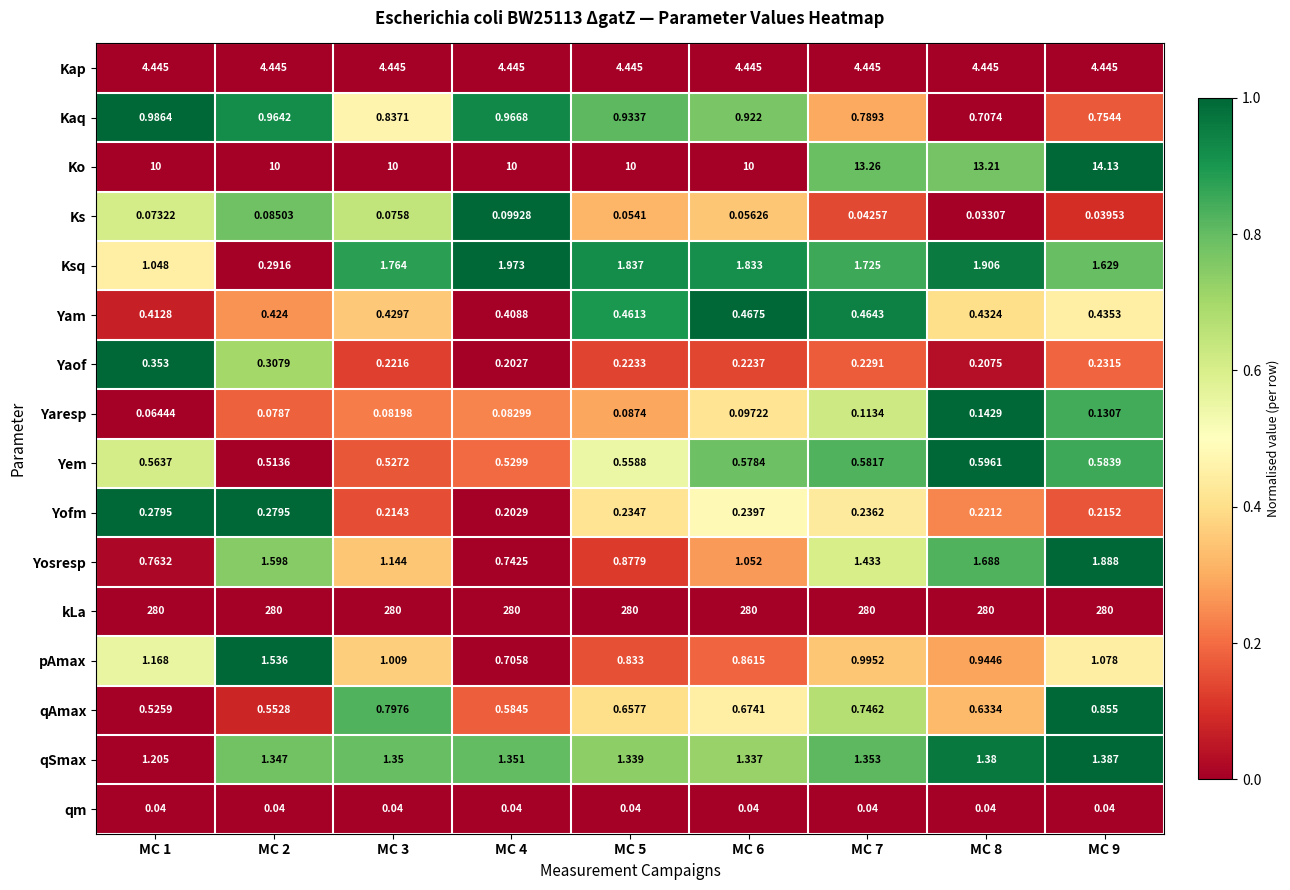

Which series has the largest range (max minus min)?

Ko